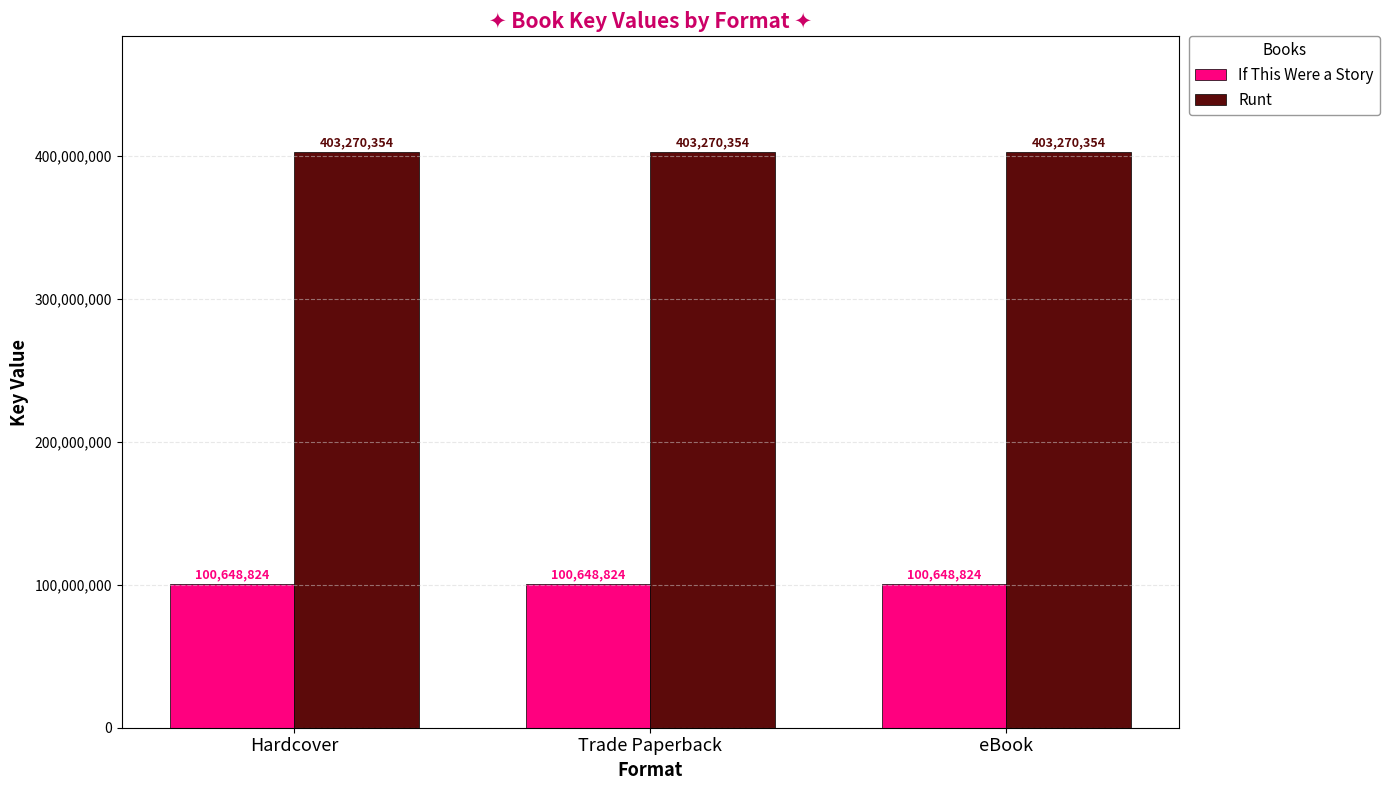

True or false: If This Were a Story has a value of 100648824 at Trade Paperback.

True